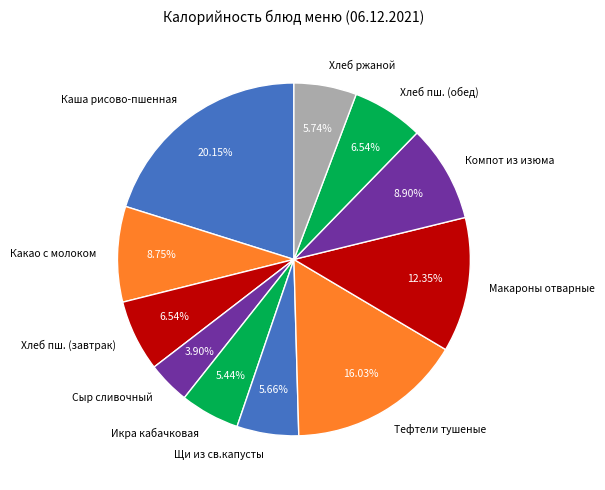

To the nearest percent, what is the difference between the largest and smallest slice percentages?

16%